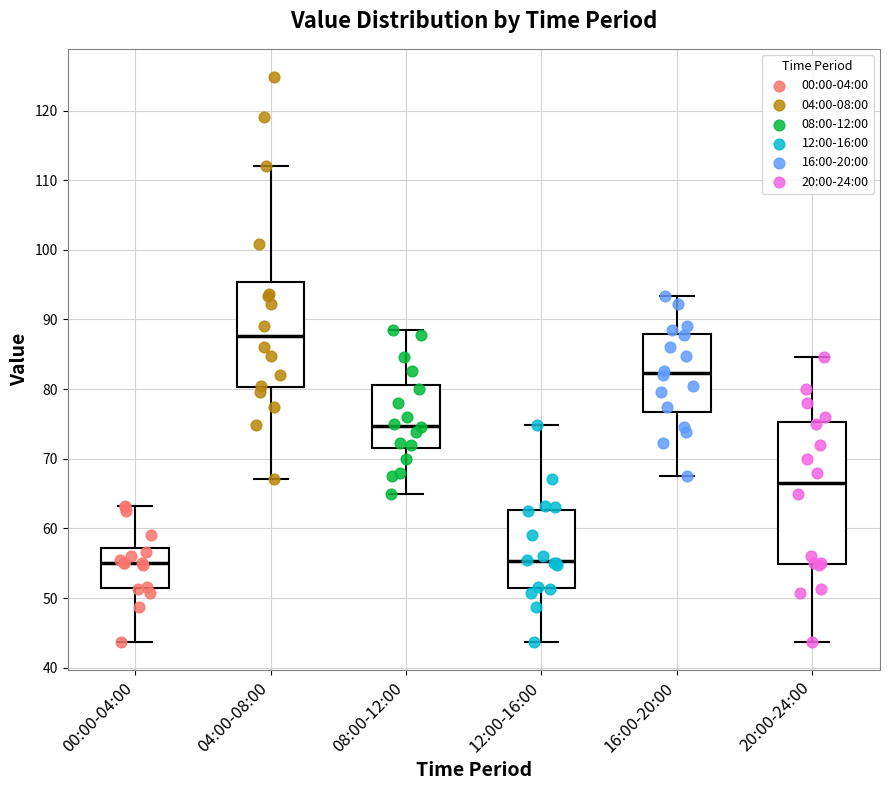

Reading left to right, transcribe this box plot: for each box, give where its median line is, the range the box spans, and where its two whiskers end, as read against the y-axis. The values are not printed on the chart, so give them approximately, as read against the axis.

00:00-04:00: median 55, box 52 to 57, whiskers 44 to 63
04:00-08:00: median 88, box 80 to 95, whiskers 67 to 112
08:00-12:00: median 75, box 72 to 81, whiskers 65 to 88
12:00-16:00: median 55, box 52 to 63, whiskers 44 to 75
16:00-20:00: median 82, box 77 to 88, whiskers 68 to 93
20:00-24:00: median 67, box 55 to 75, whiskers 44 to 85